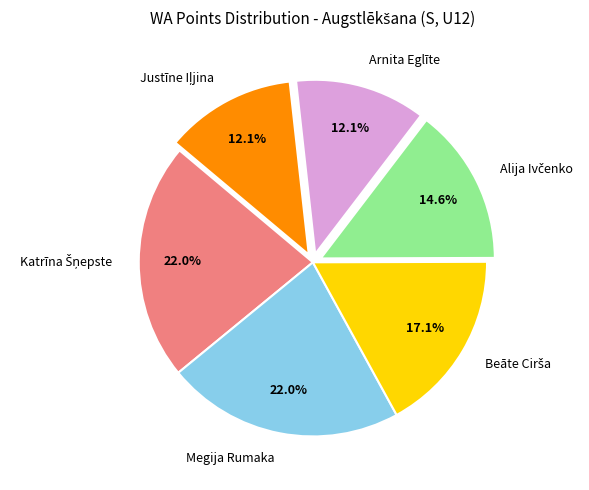

What percentage is NOT represented by Megija Rumaka?

78.0%